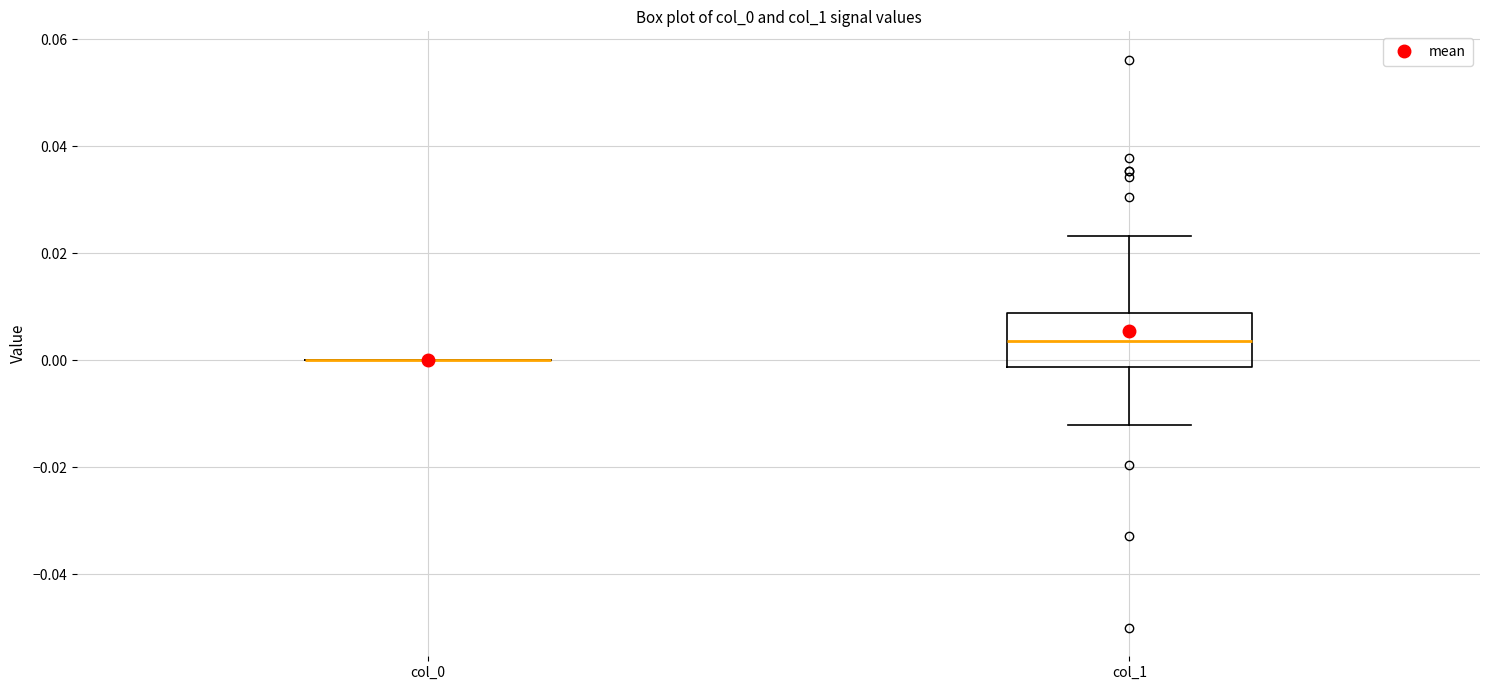

Reading left to right, read every box against the y-axis: the position of its median line, the range the box covers, and the ends of its whiskers. The values are not printed on the chart, so give them approximately, as read against the axis.

col_0: box collapsed to a line at 0.000, whiskers 0.000 to 0.000
col_1: median 0.004, box -0.002 to 0.008, whiskers -0.012 to 0.024